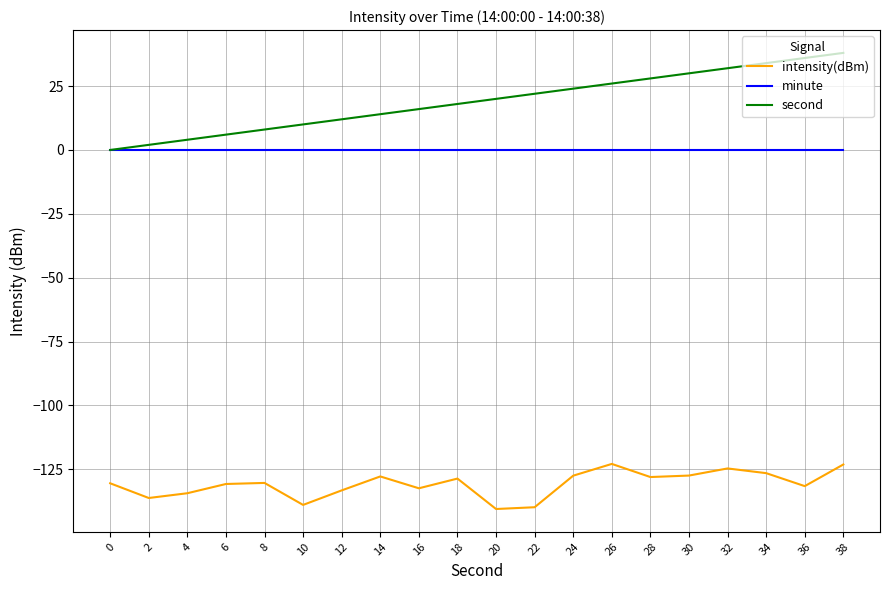

Which series has the largest range (max minus min)?

second